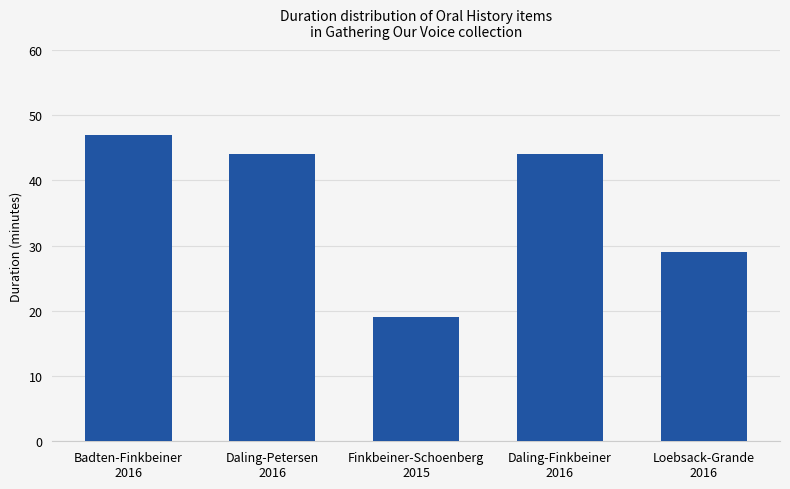

Approximately how many times larger is the value at Loebsack-Grande
2016 compared to Daling-Petersen
2016?

0.7